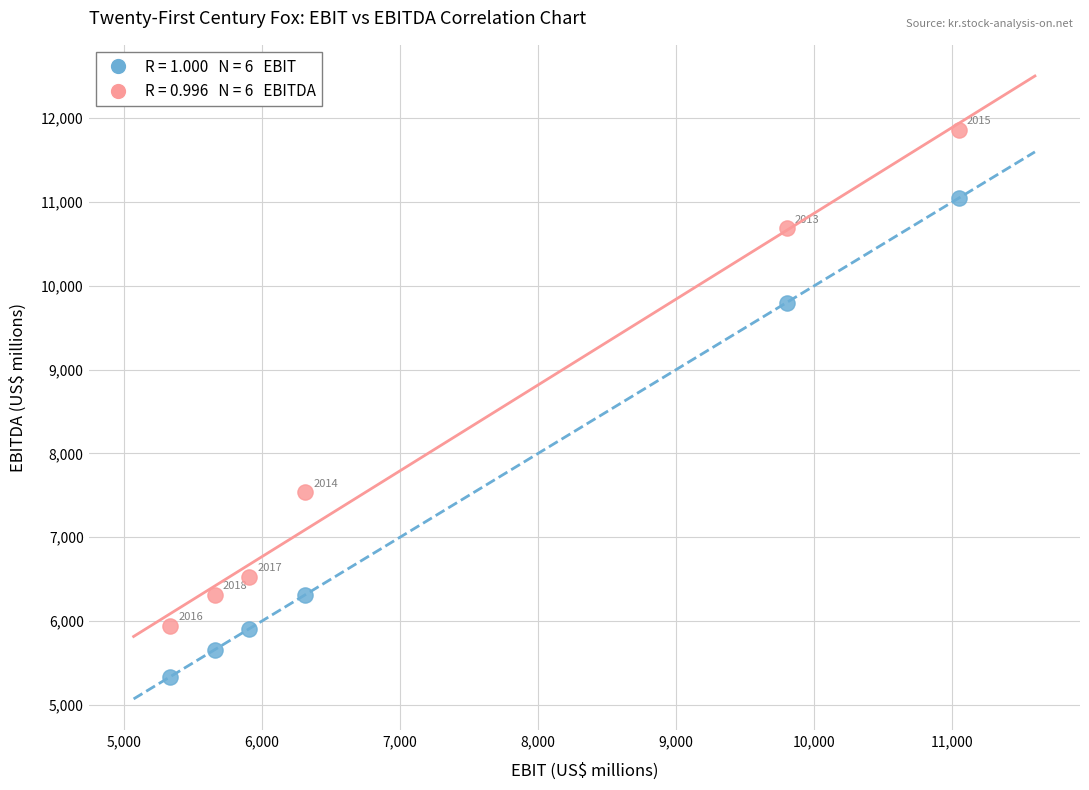

Across all data points, what is the range of Y values (max minus min)?

6523